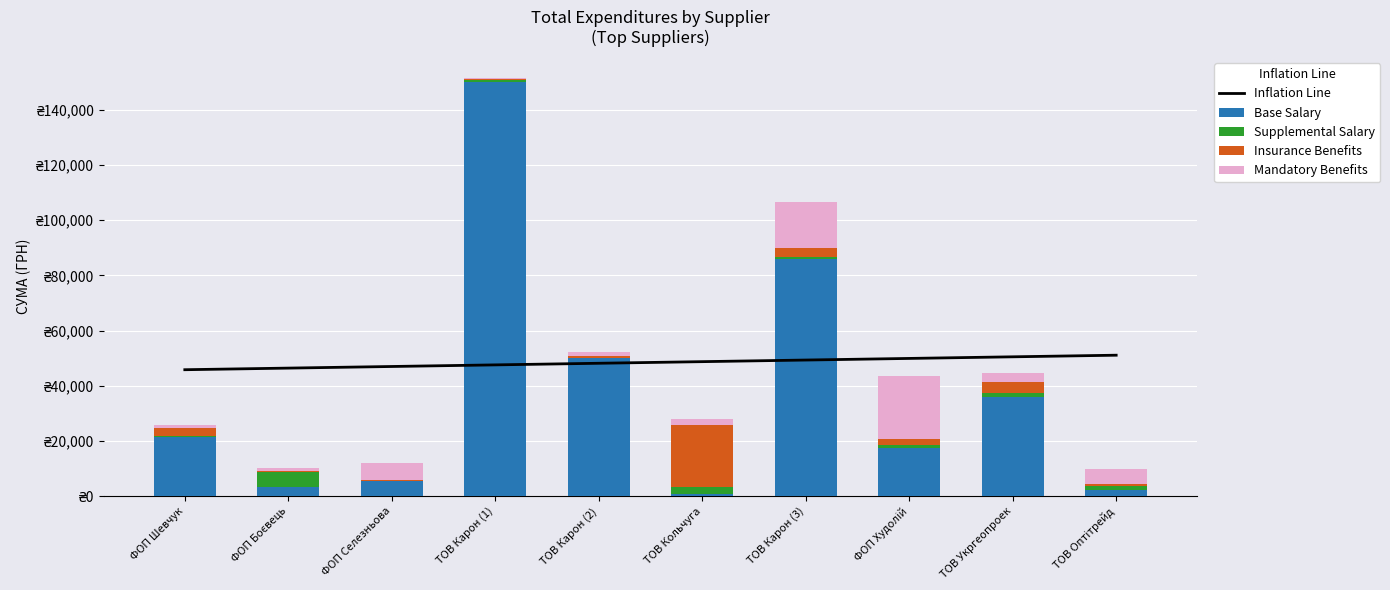

Reading left to right, what are all the values shown in this chart?

Inflation Line: 45819.6	46404.3	46988.9	47573.5	48158.2	48742.8	49327.4	49912.1	50496.7	51081.3
Base Salary: 21581.0	3360.0	5400.0	150216.7	49993.0	609.0	85804.2	17307.0	35965.4	2217.0
Supplemental Salary: 337.0	5483.0	151.0	803.0	233.0	2878.0	705.0	1056.0	1537.0	1407.0
Insurance Benefits: 2775.0	231.0	153.0	165.0	635.0	22395.0	3428.0	2448.0	3904.0	699.0
Mandatory Benefits: 1140.0	1012.0	6250.0	498.0	1342.0	2122.6	16839.0	22665.0	3360.0	5400.0